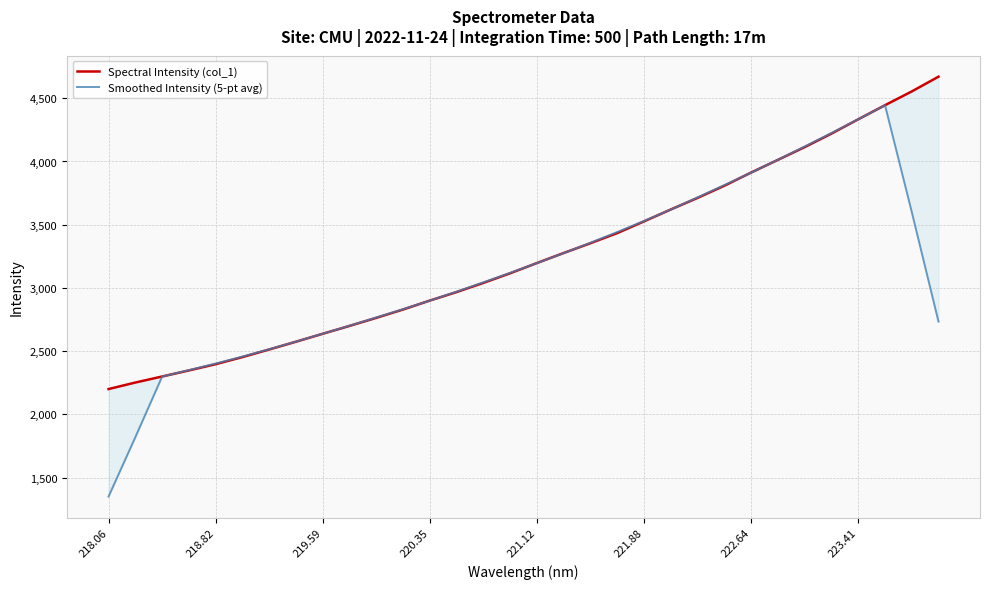

How many categories are shown in the chart?

32